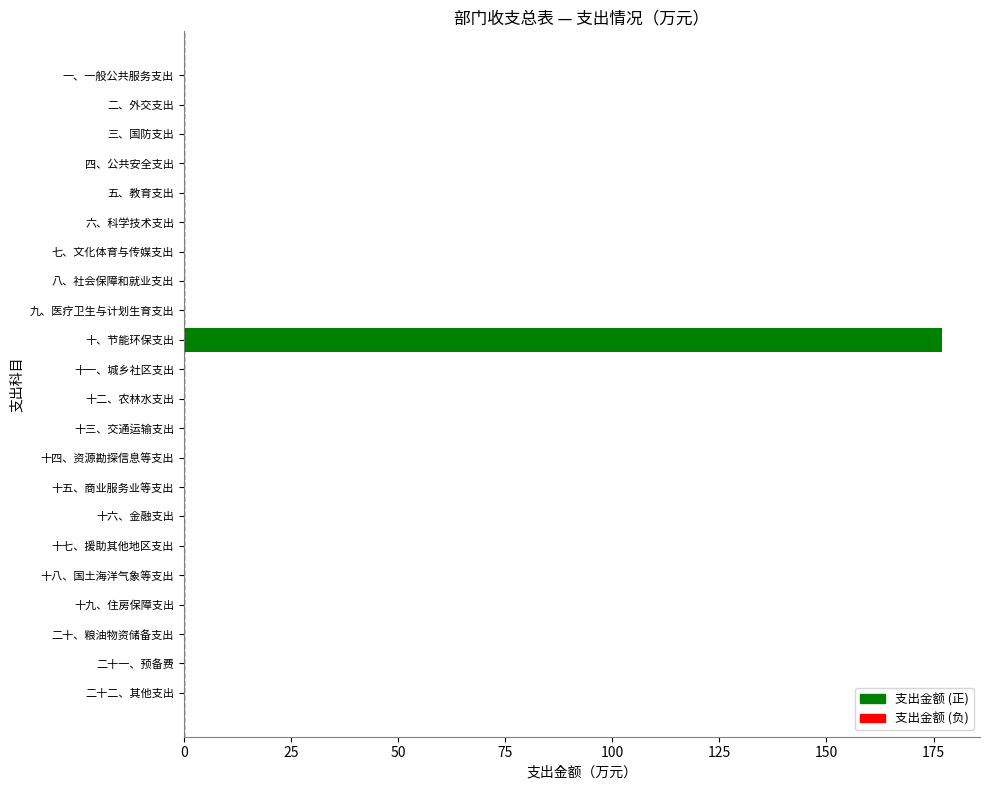

The chart shows a value of 0 at 五、教育支出. True or false?

True